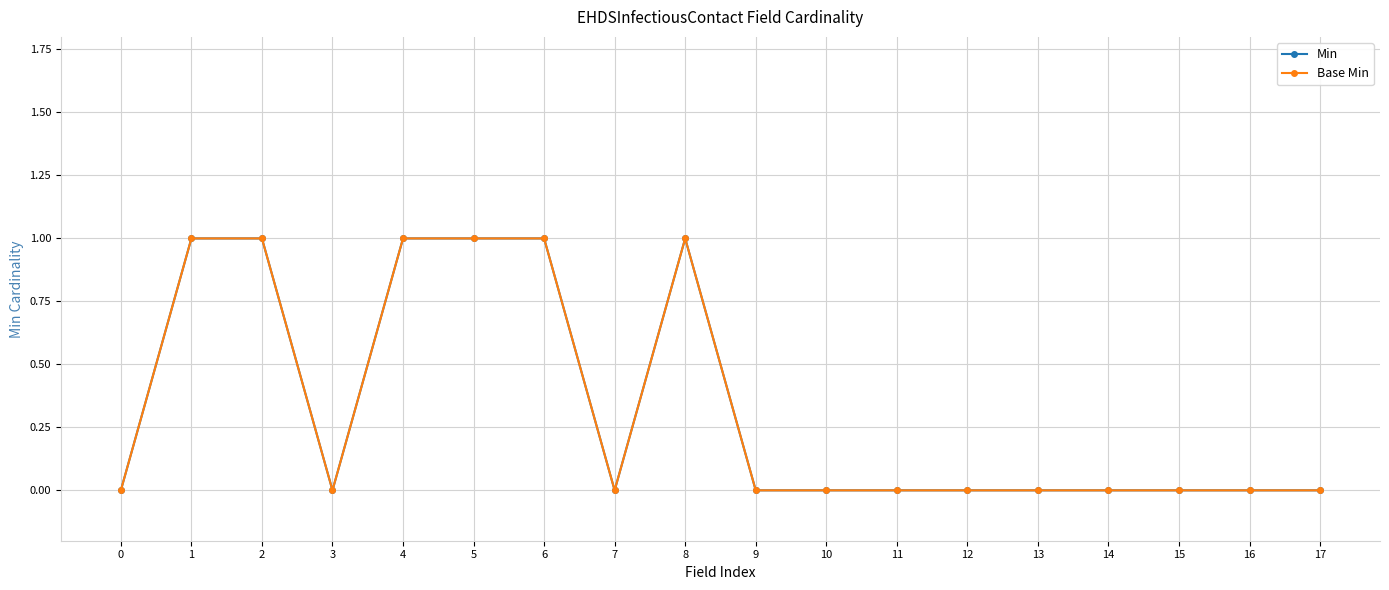

True or false: Min has more than 2 interior local peaks.

False